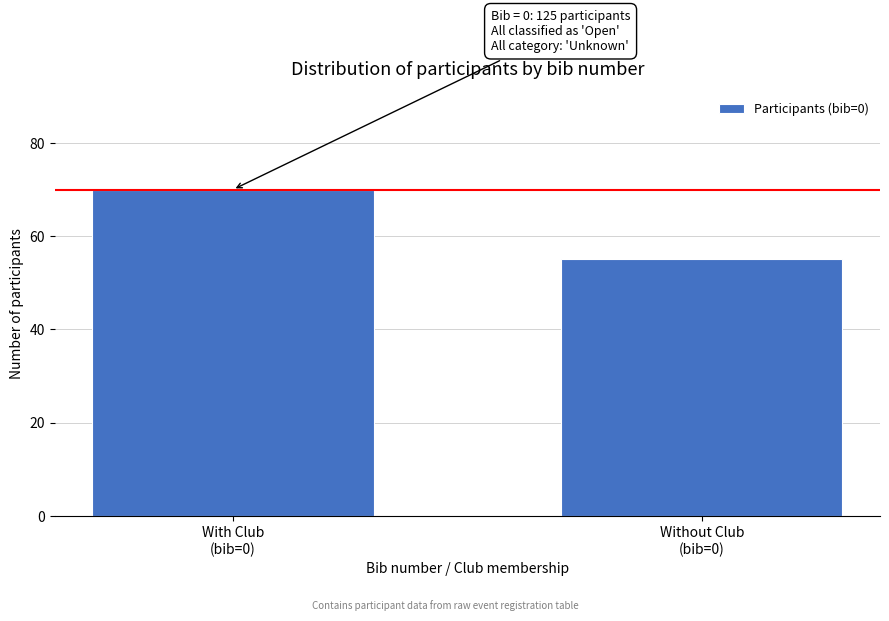

Reading left to right, transcribe all the data shown in this chart.

70	55